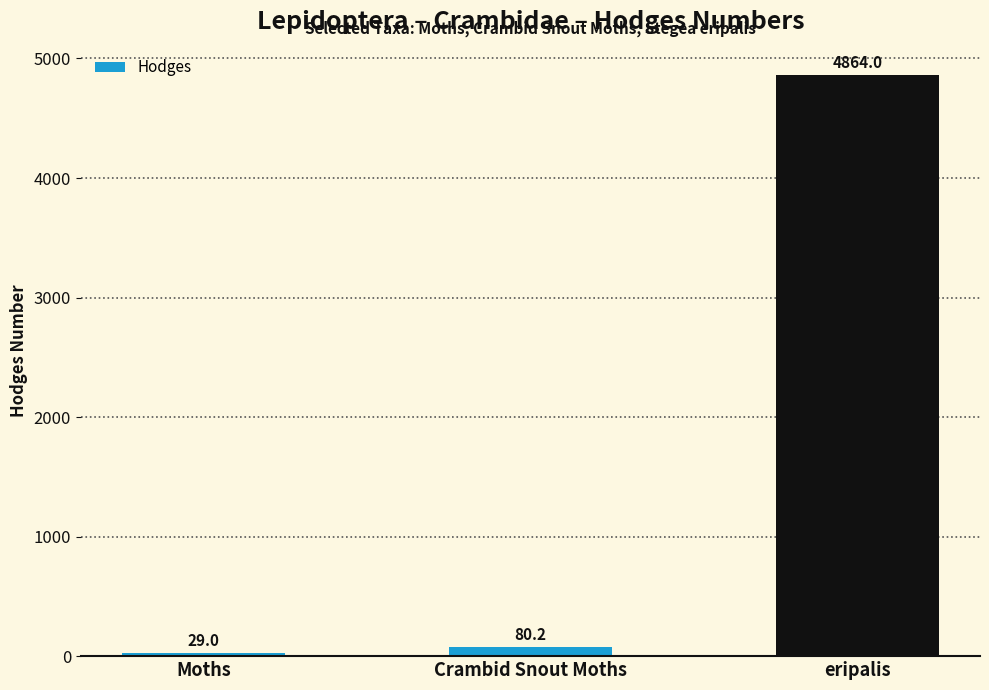

What value does the data have at Crambid Snout Moths?

80.2